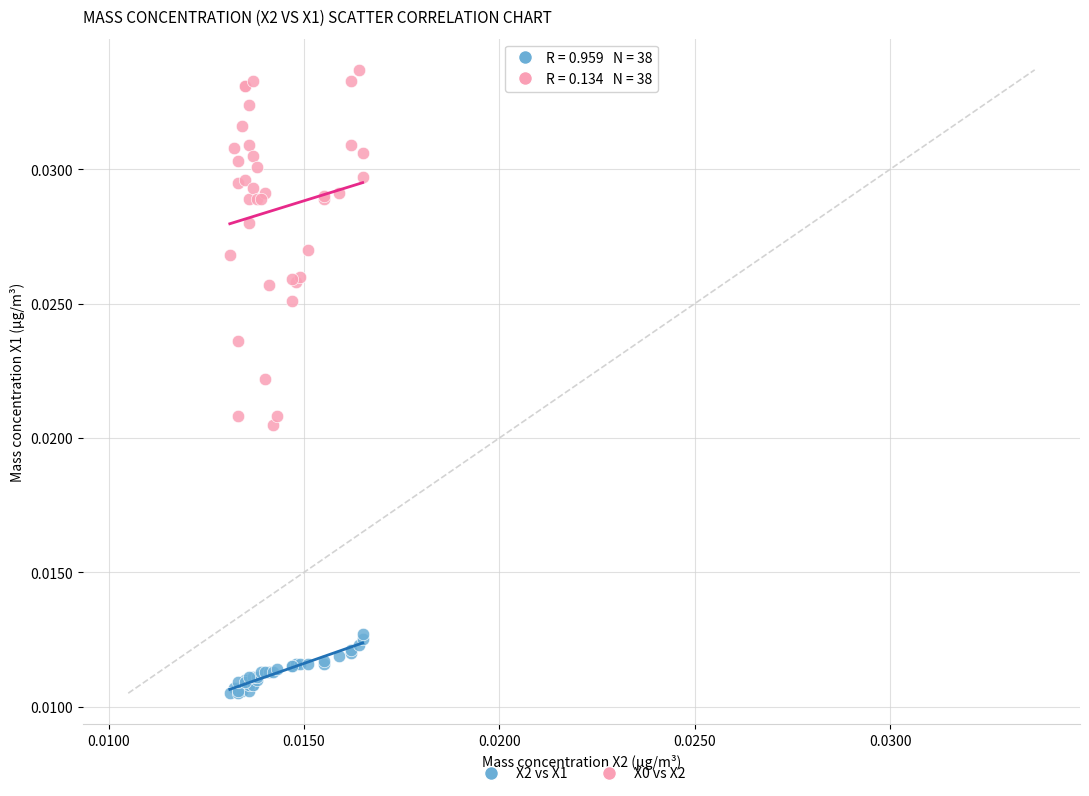

Which series reaches the minimum Y coordinate?

X2 vs X1